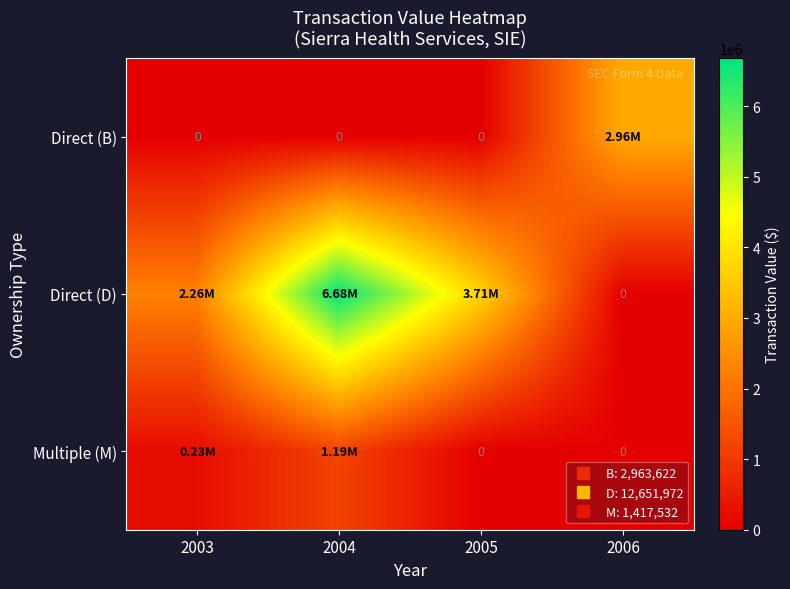

Which series has the largest range (max minus min)?

Direct (D)